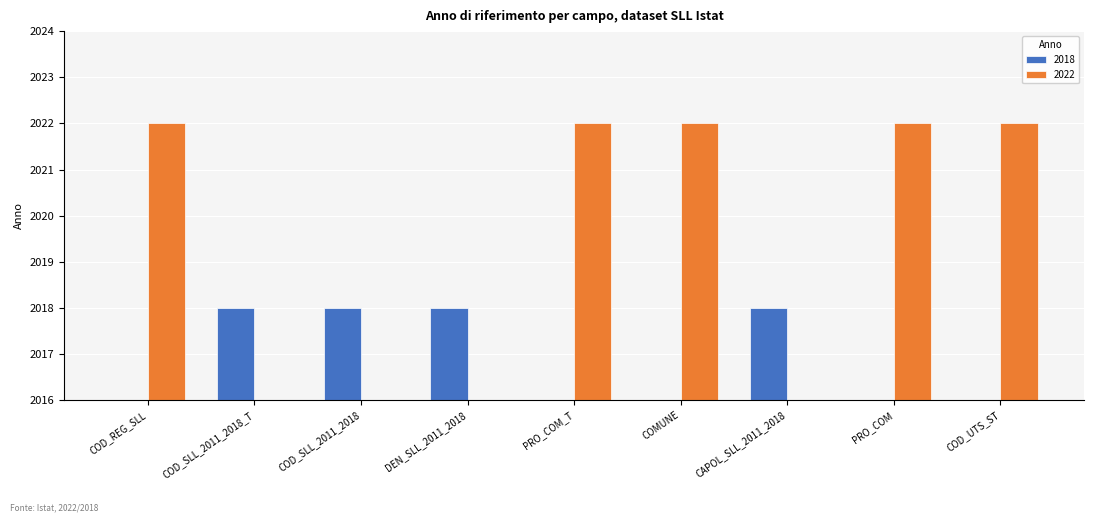

How many values are between 0 and 2022?

9